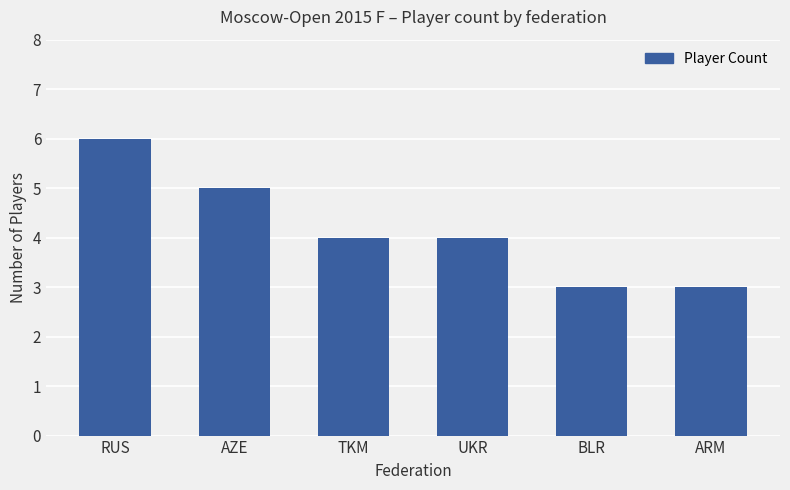

How many series are shown in this chart?

1